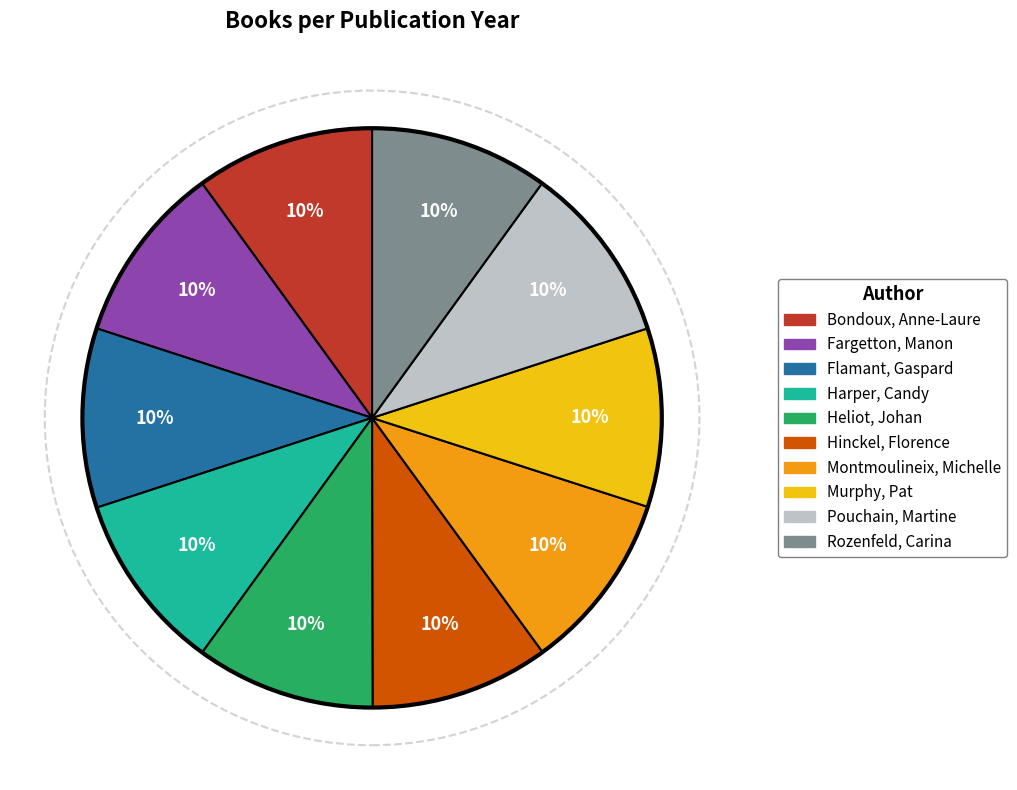

The Pouchain, Martine slice represents 1% of the pie. True or false?

False